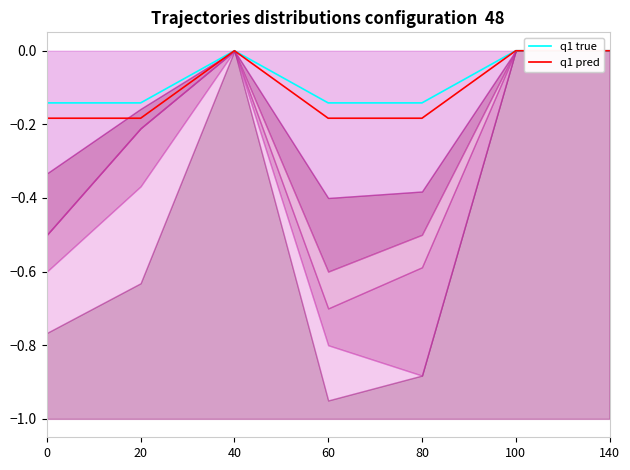

True or false: q1 true and q1 pred intersect in this chart.

False